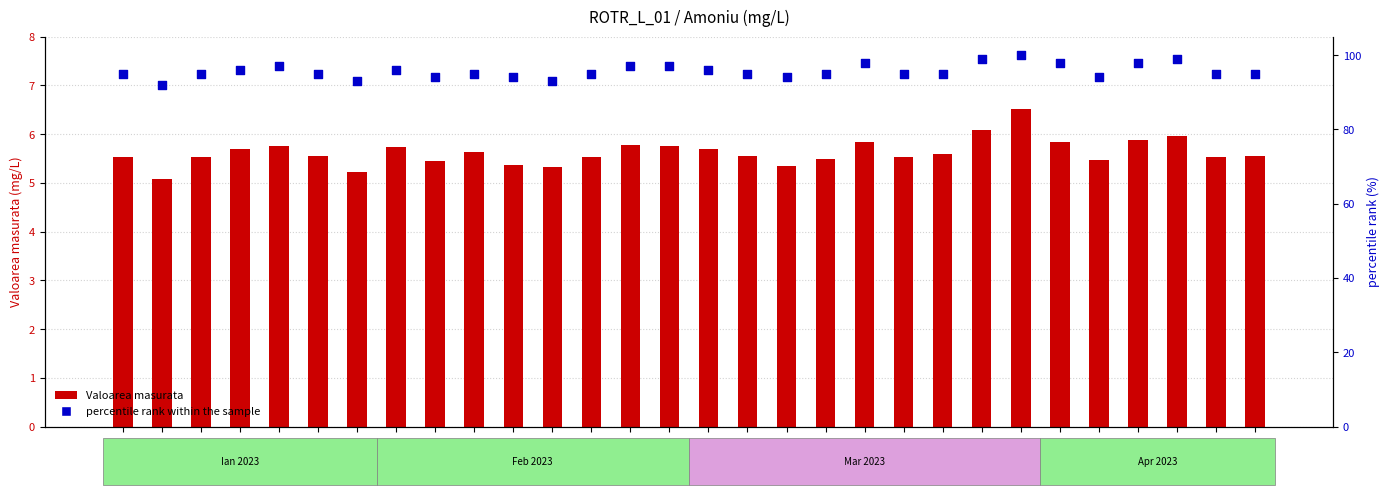

What is the total value across all series at 23.03.02?

101.7